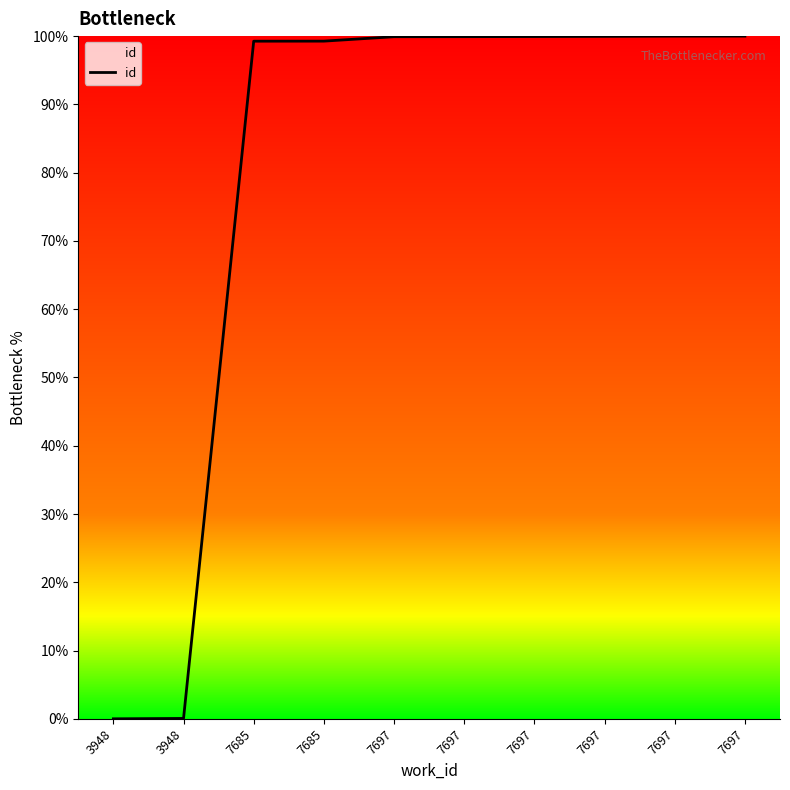

Does the chart display data point markers on the line(s)?

No